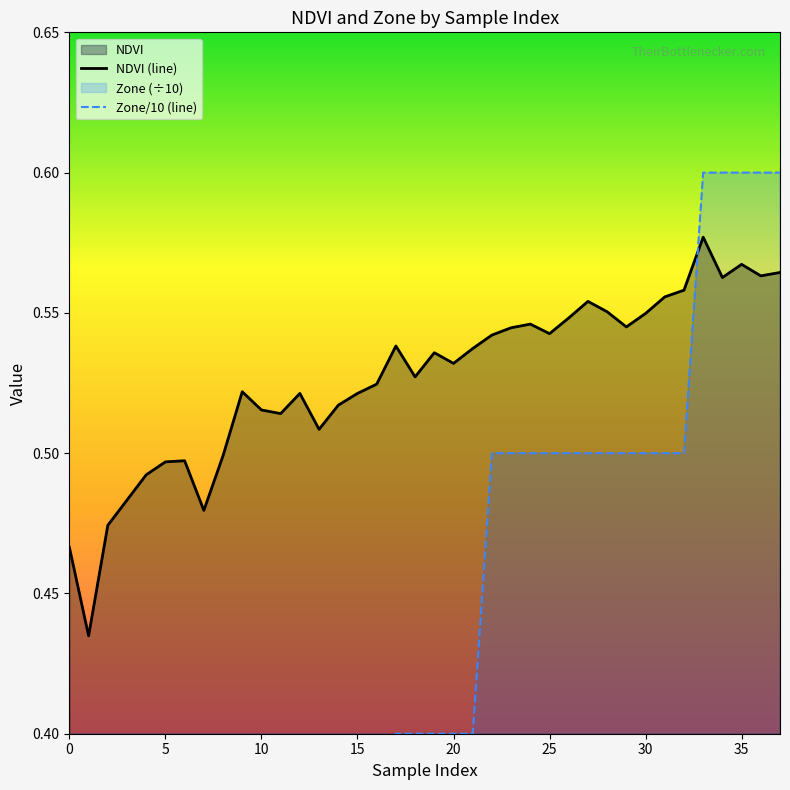

Reading left to right, what are all the values shown in this chart?

NDVI (line): 0.5	0.4	0.5	0.5	0.5	0.5	0.5	0.5	0.5	0.5	0.5	0.5	0.5	0.5	0.5	0.5	0.5	0.5	0.5	0.5	0.5	0.5	0.5	0.5	0.5	0.5	0.5	0.6	0.6	0.5	0.5	0.6	0.6	0.6	0.6	0.6	0.6	0.6
Zone/10 (line): 0.1	0.1	0.1	0.2	0.2	0.2	0.2	0.2	0.2	0.3	0.3	0.3	0.3	0.3	0.3	0.3	0.3	0.4	0.4	0.4	0.4	0.4	0.5	0.5	0.5	0.5	0.5	0.5	0.5	0.5	0.5	0.5	0.5	0.6	0.6	0.6	0.6	0.6